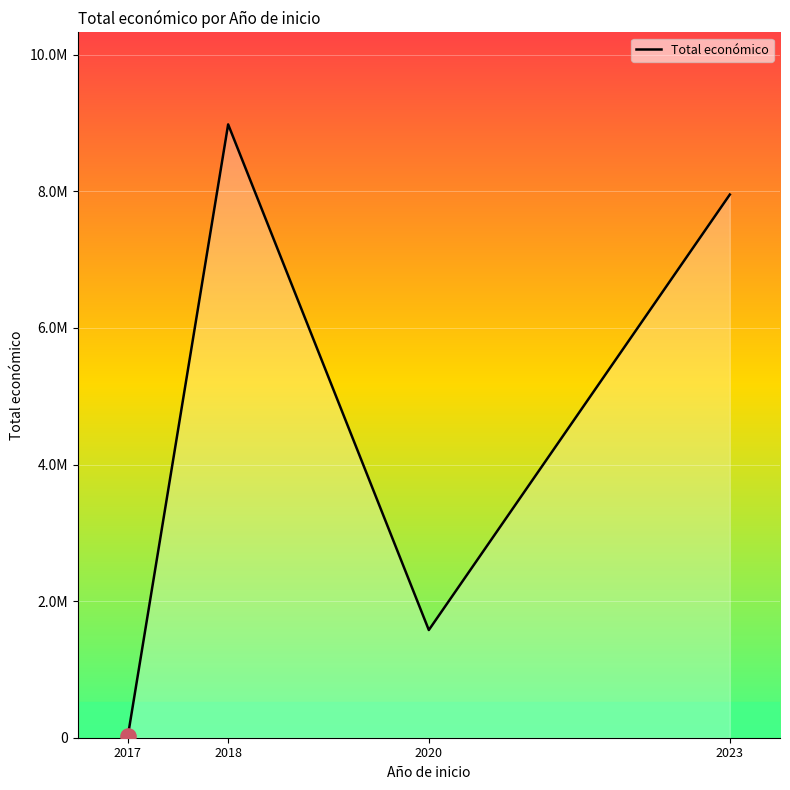

Which has a higher value, 2017 or 2020?

2020